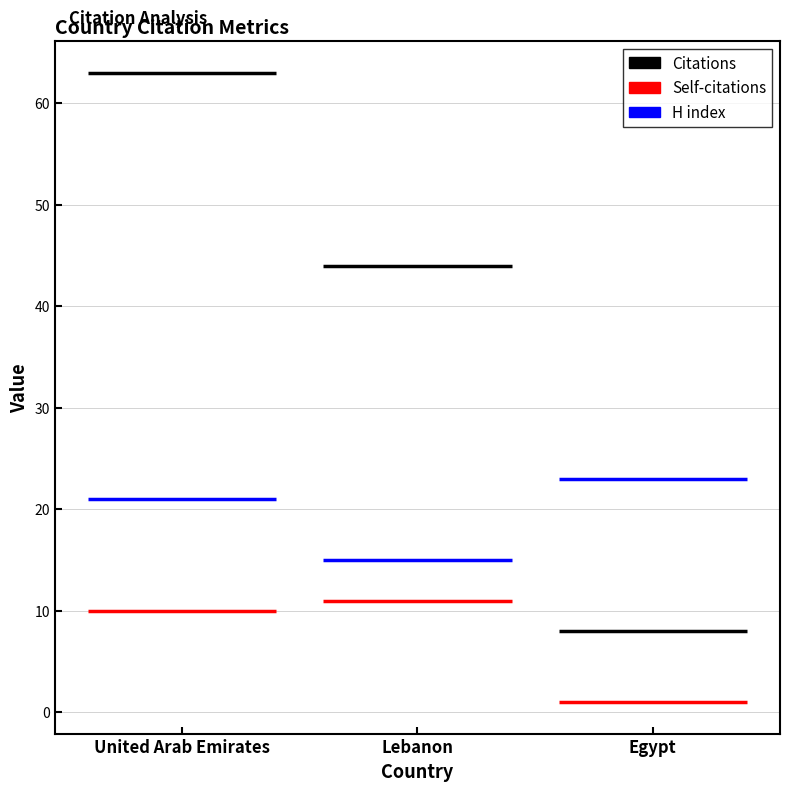

What are all the series names shown in the legend?

Citations, Self-citations, H index